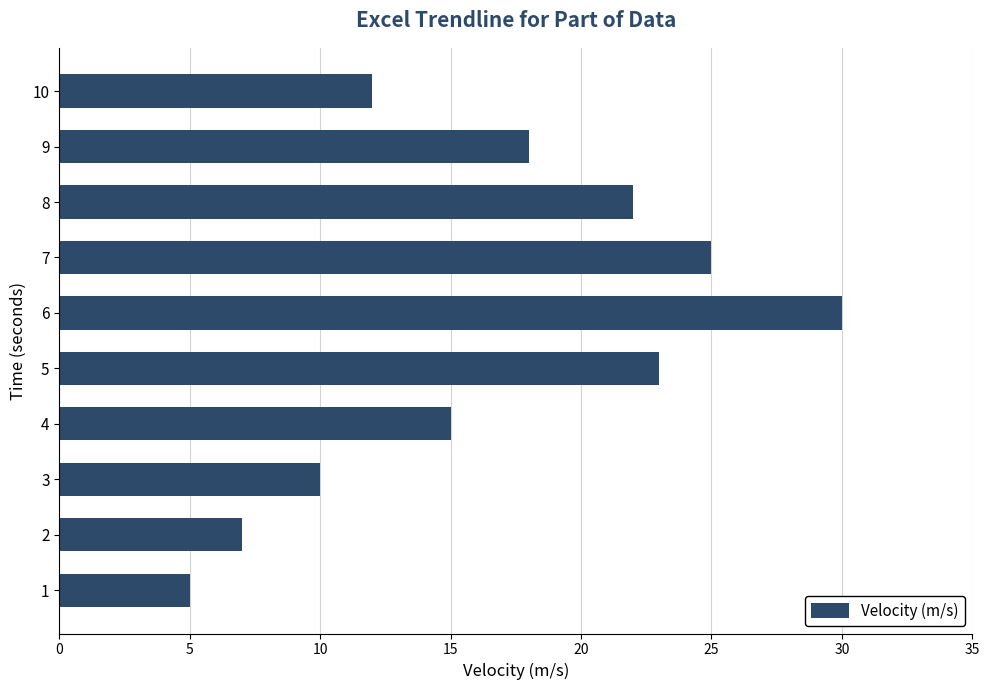

Where is the data nearest to the value 17?

9